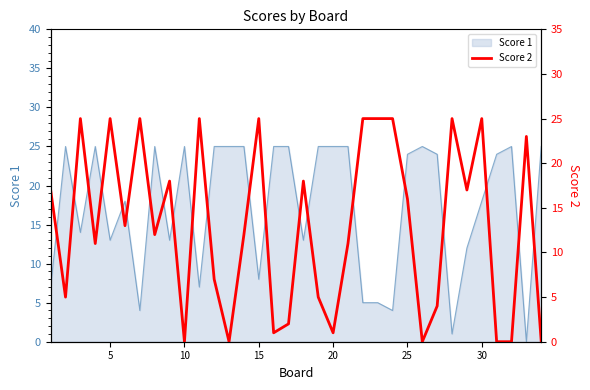

True or false: Score 1 has a value of 11 at 15.

False